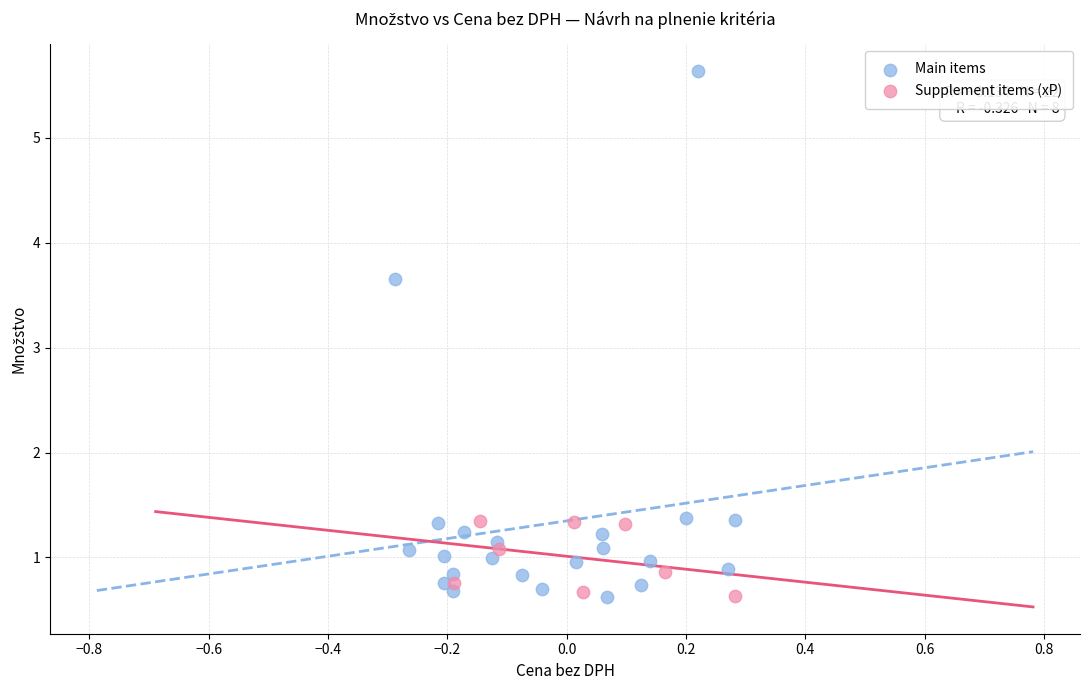

Which series reaches the maximum Y coordinate?

Main items